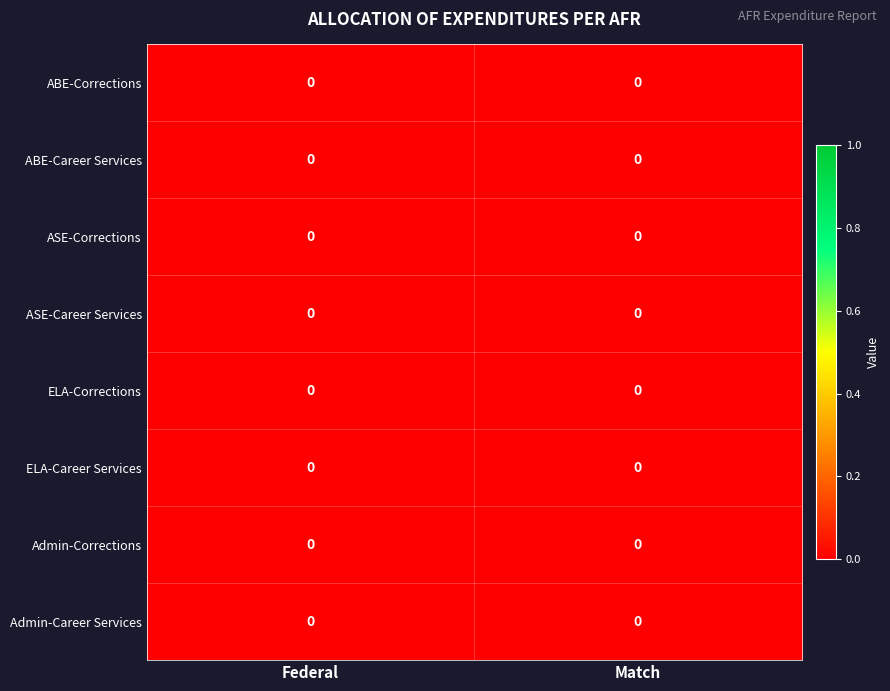

Between Federal and Match, which is larger?

Match